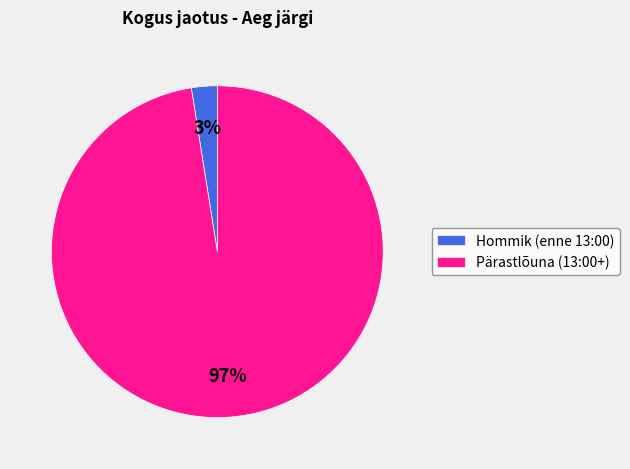

To the nearest percent, what is the combined percentage of Hommik (enne 13:00) and Pärastlõuna (13:00+)?

100%